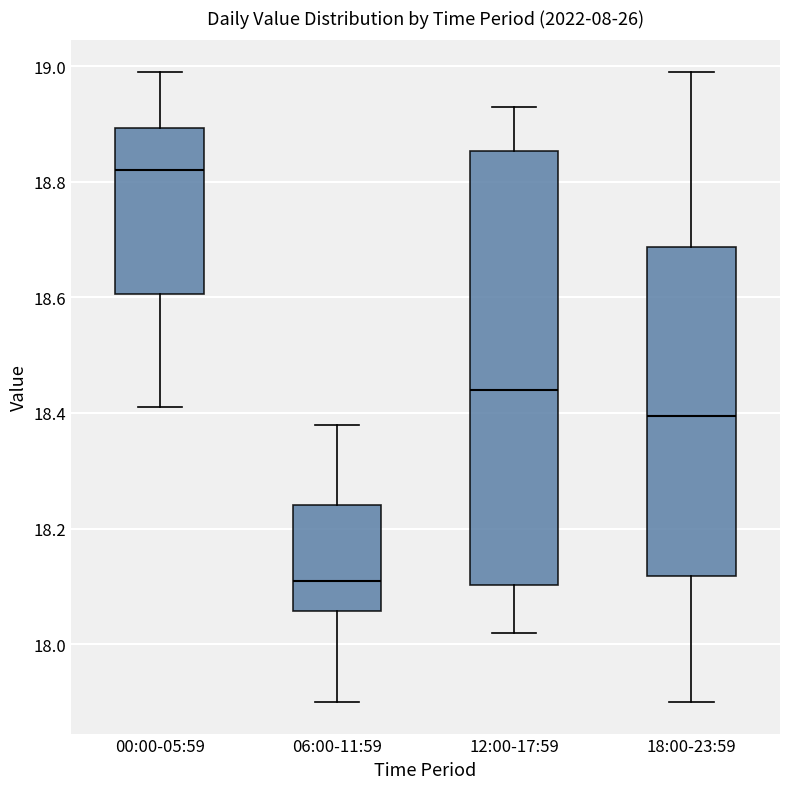

Where is the lower edge of the box for 12:00-17:59 on the y-axis? The values are not printed on the chart, so give them approximately, as read against the axis.

18.10